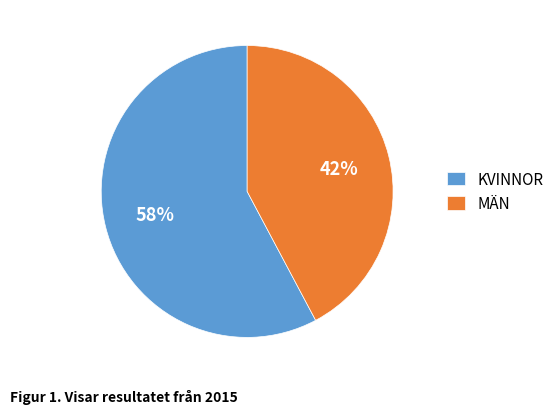

To the nearest percent, what is the difference between the KVINNOR and MÄN slice percentages?

16%